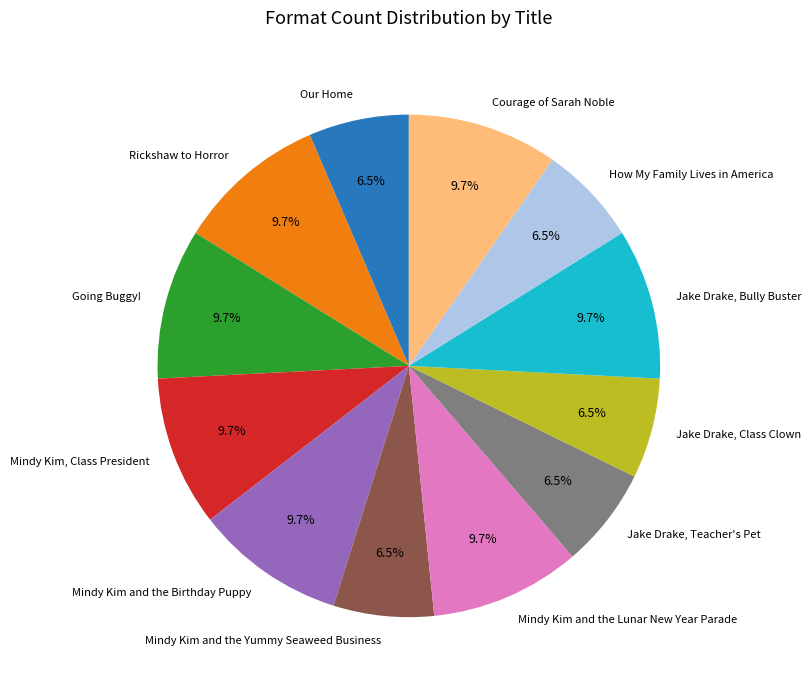

To the nearest percent, what is the average slice percentage?

8%